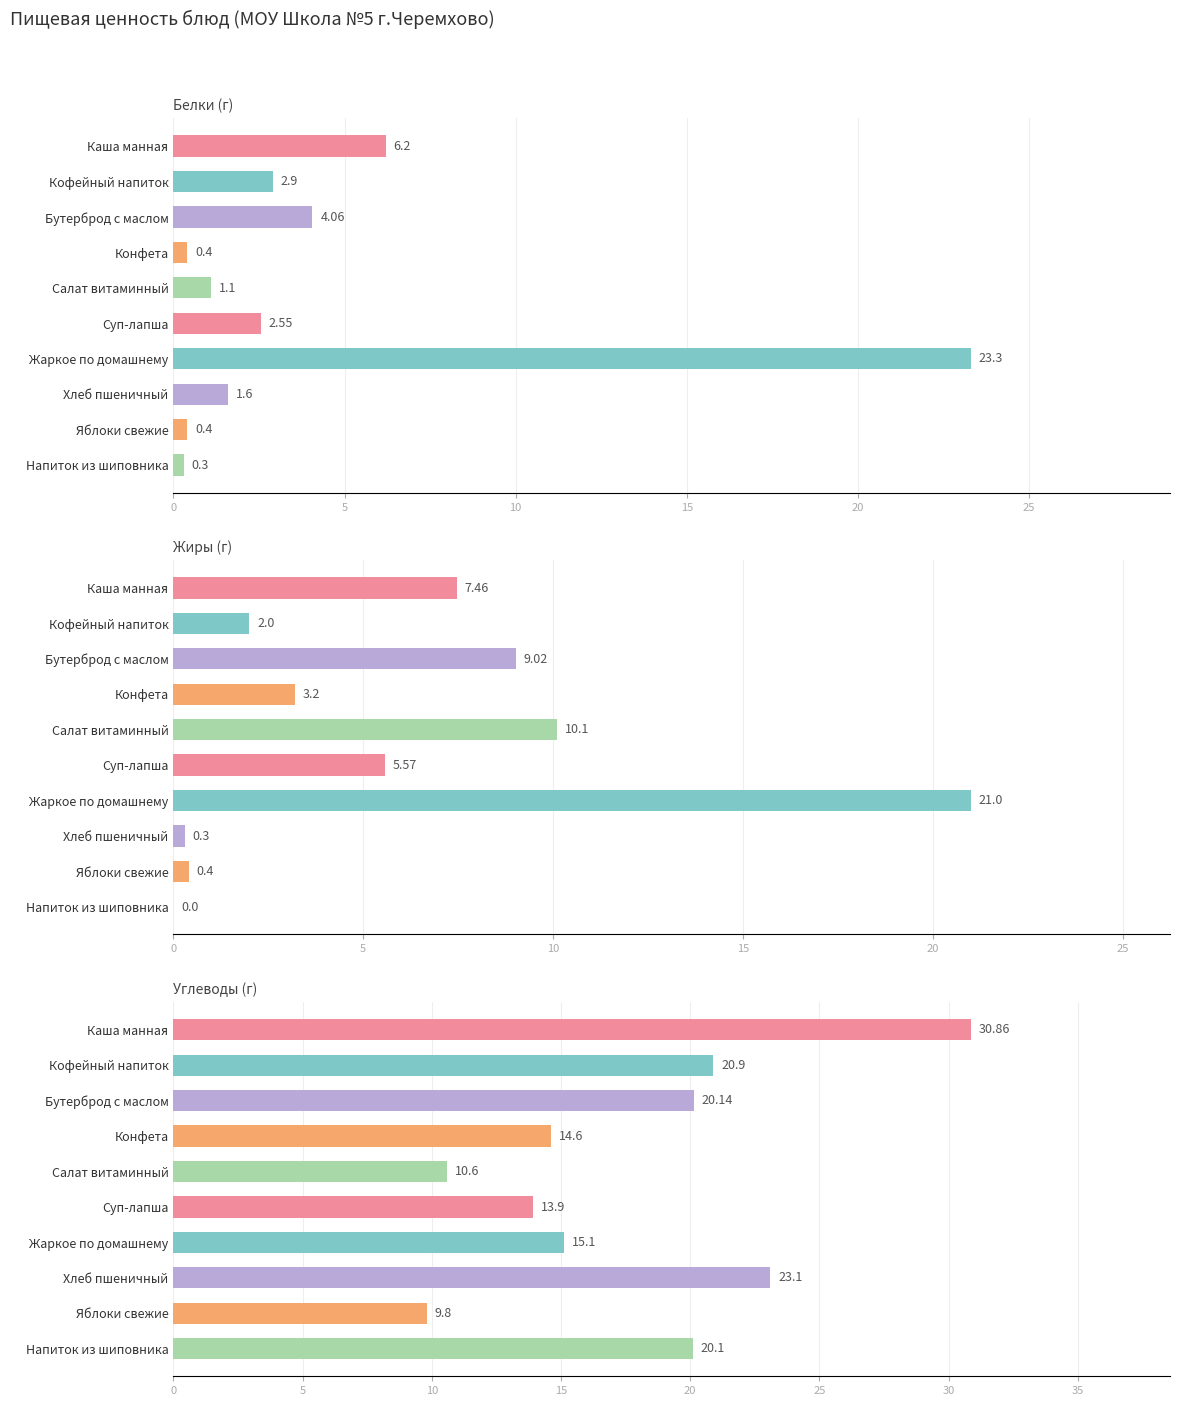

List the series in order of their peak value, highest first.

Углеводы, Белки, Жиры